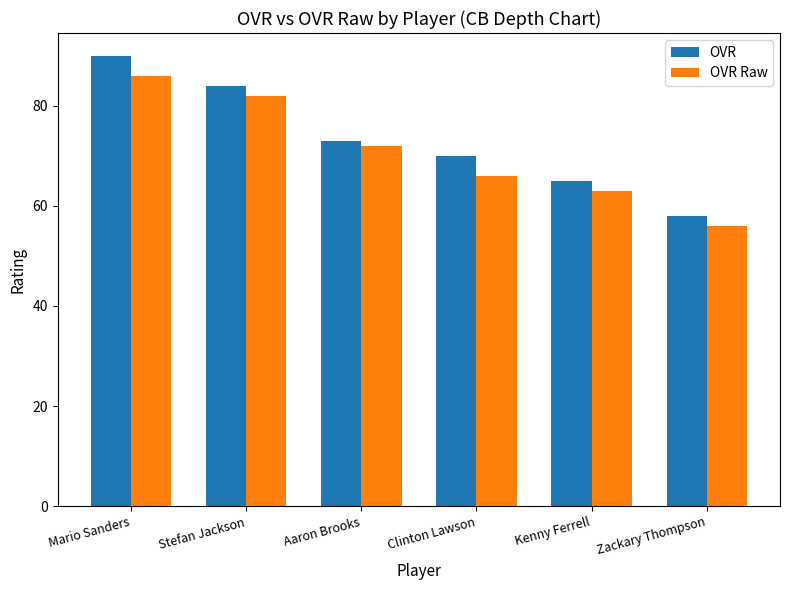

What are all the series names shown in the legend?

OVR, OVR Raw